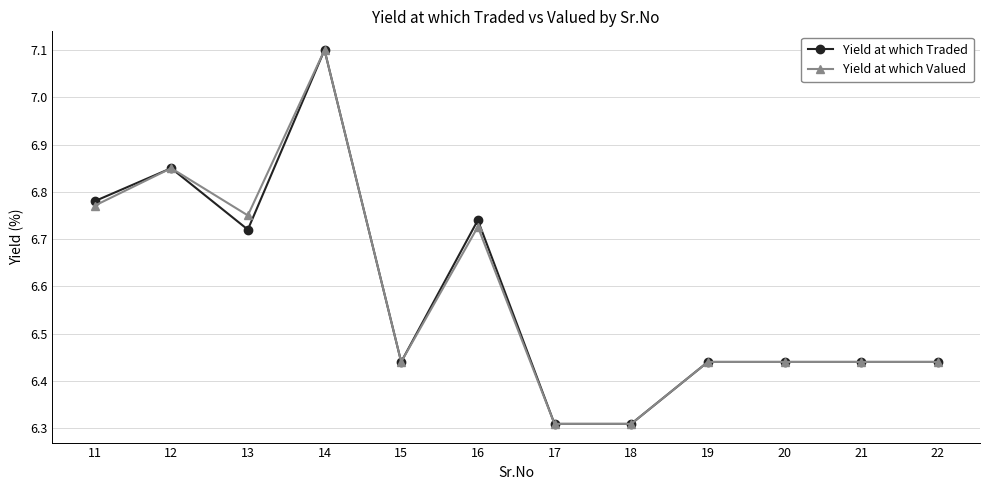

What is the sum of all Yield at which Traded values?

79.0